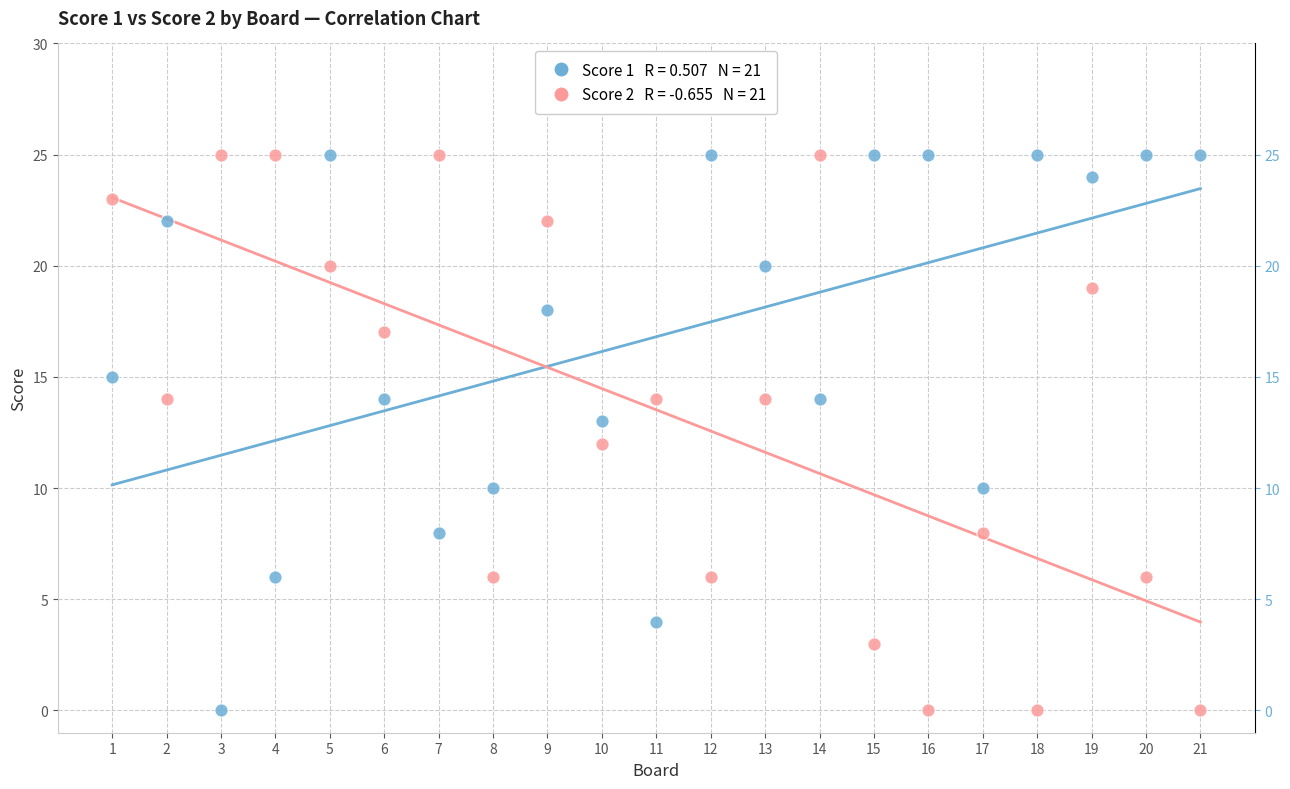

Across all data points, what is the range of X values (max minus min)?

20